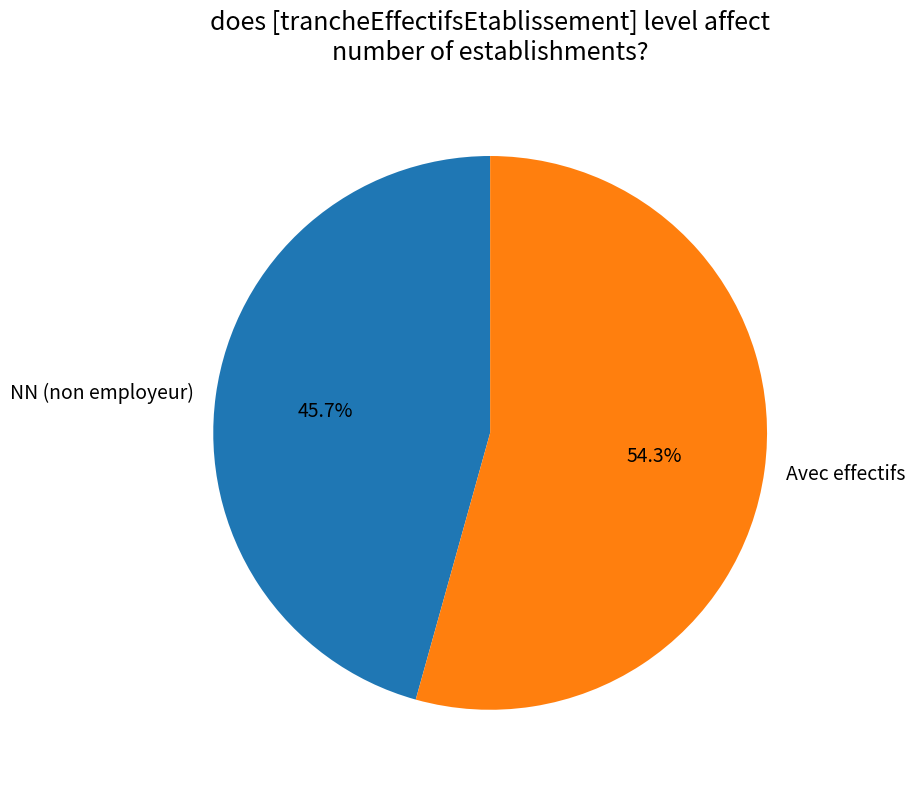

Rank the categories by value from highest to lowest.

Avec effectifs, NN (non employeur)